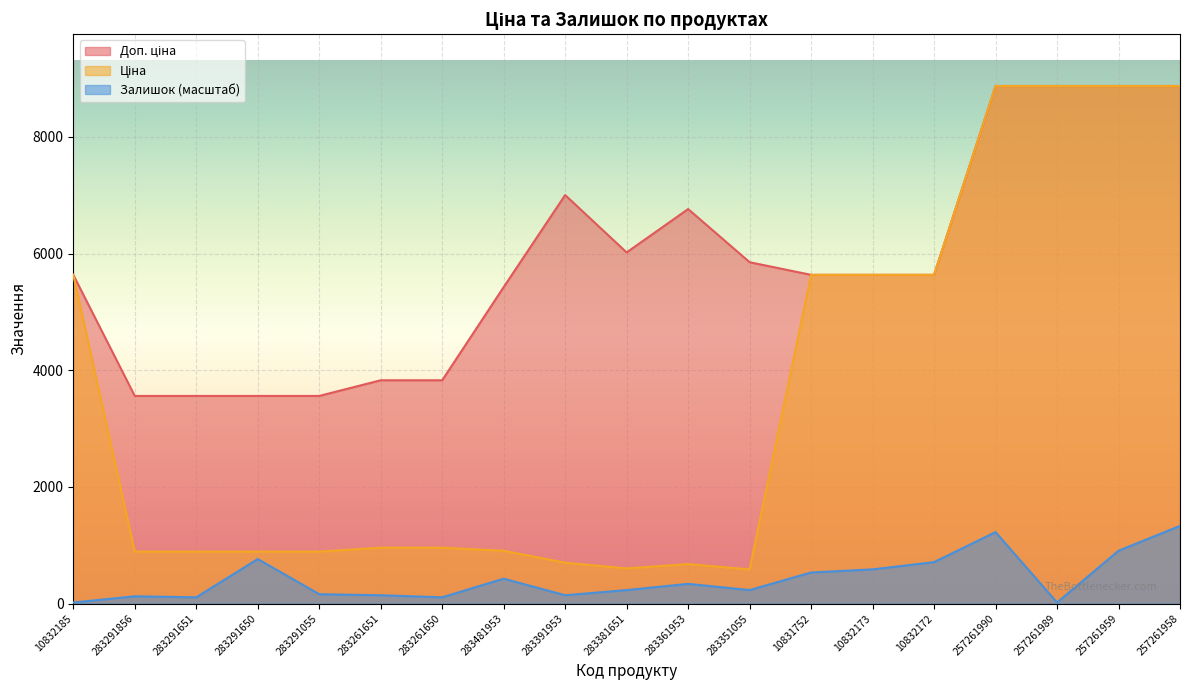

What is the minimum value shown in the chart?

17.7